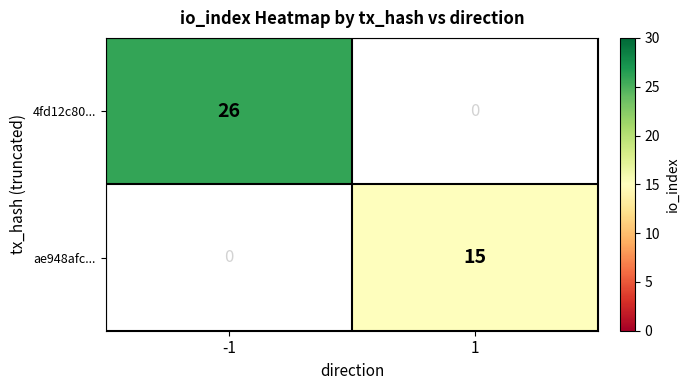

The 4fd12c80... series shows 26 at -1. True or false?

True